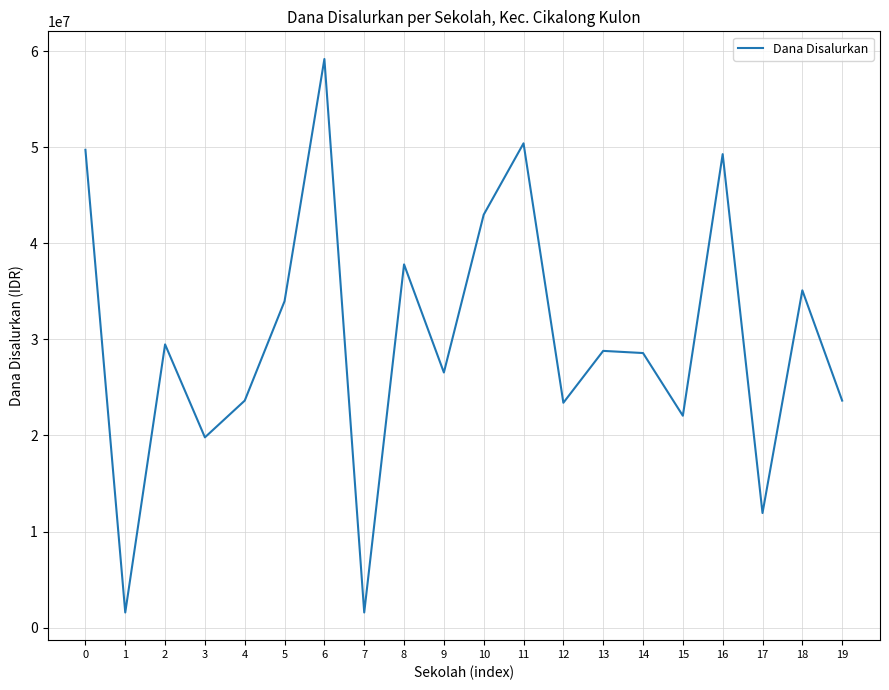

The value at 11 is 88031263. True or false?

False